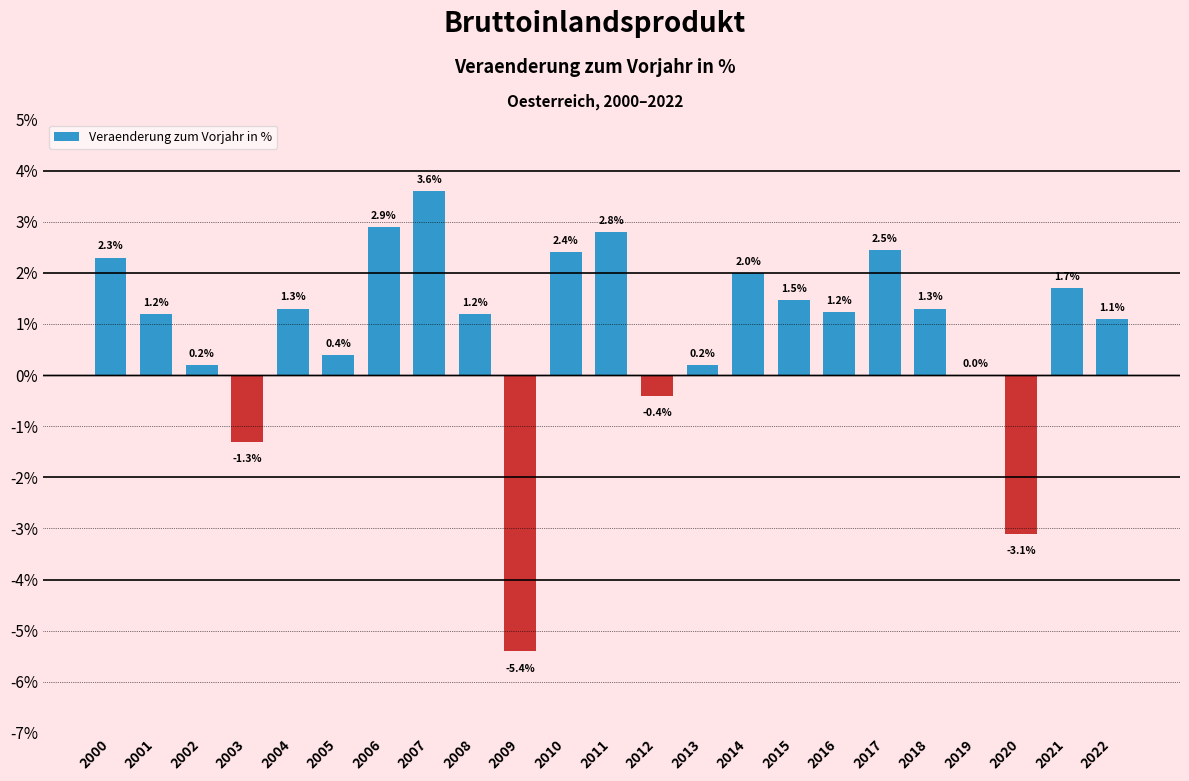

What is the approximate value at 2008?

1.2